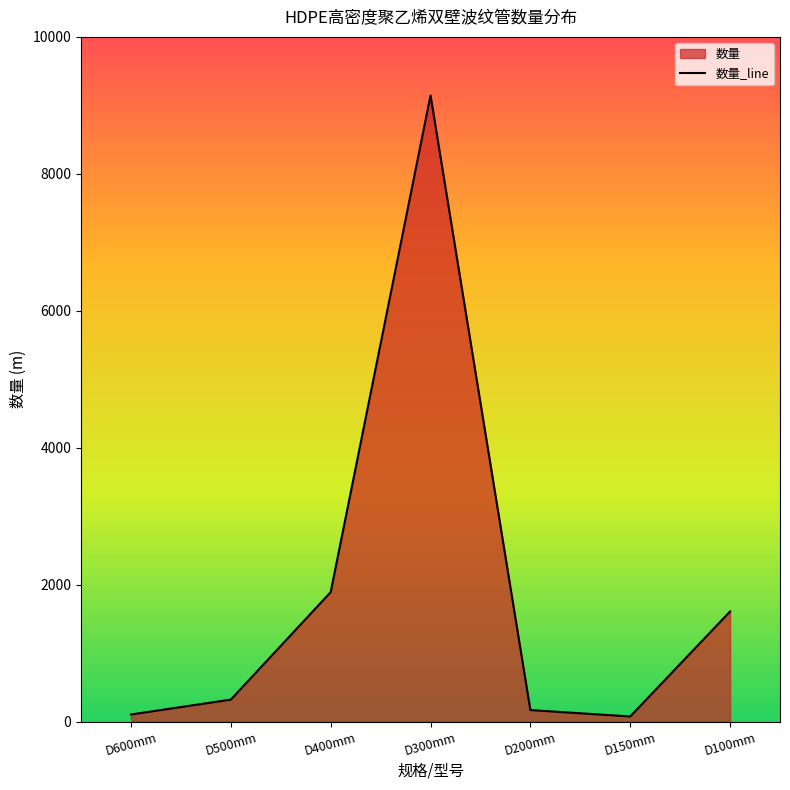

Approximately how many times larger is the value at D200mm compared to D400mm?

0.1